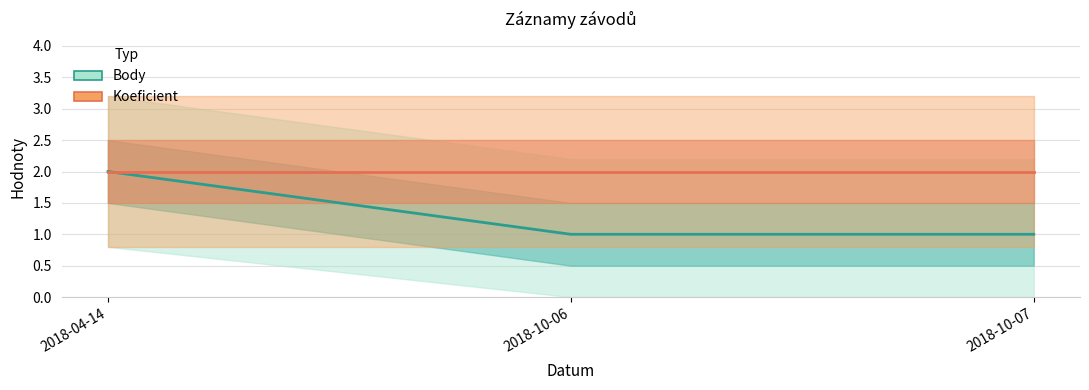

What is the label of the 1st point from the left?

2018-04-14